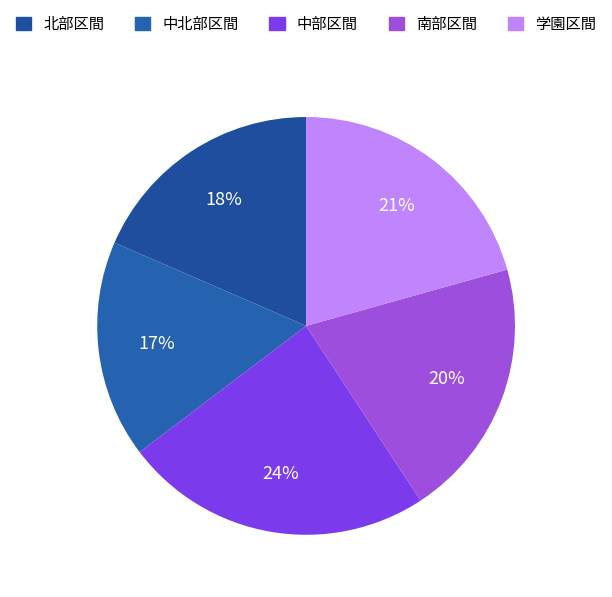

How many segments does this pie chart have?

5